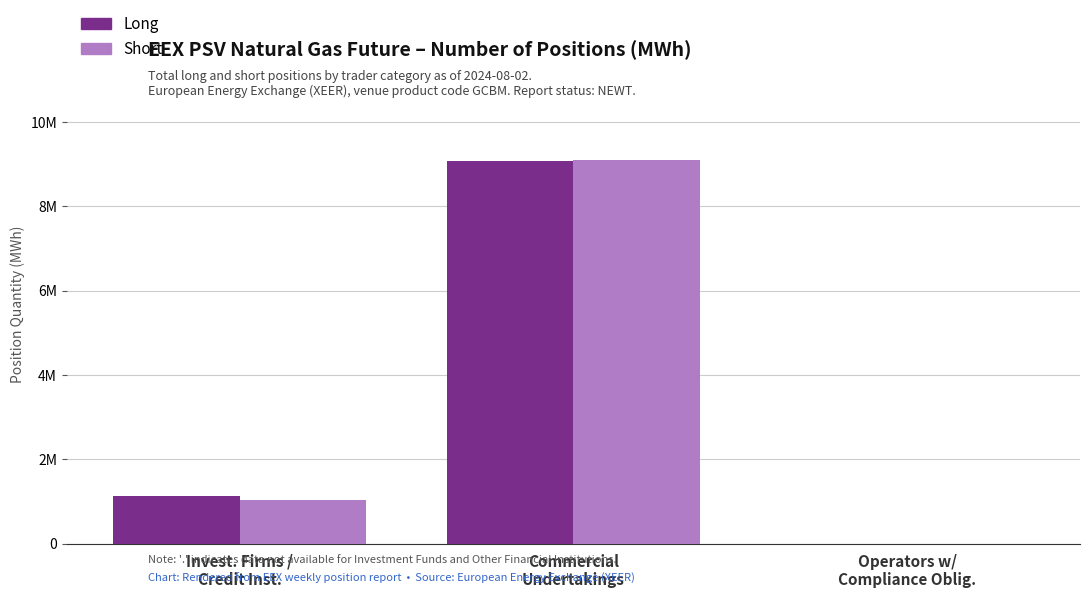

Does the chart contain stacked bars?

No